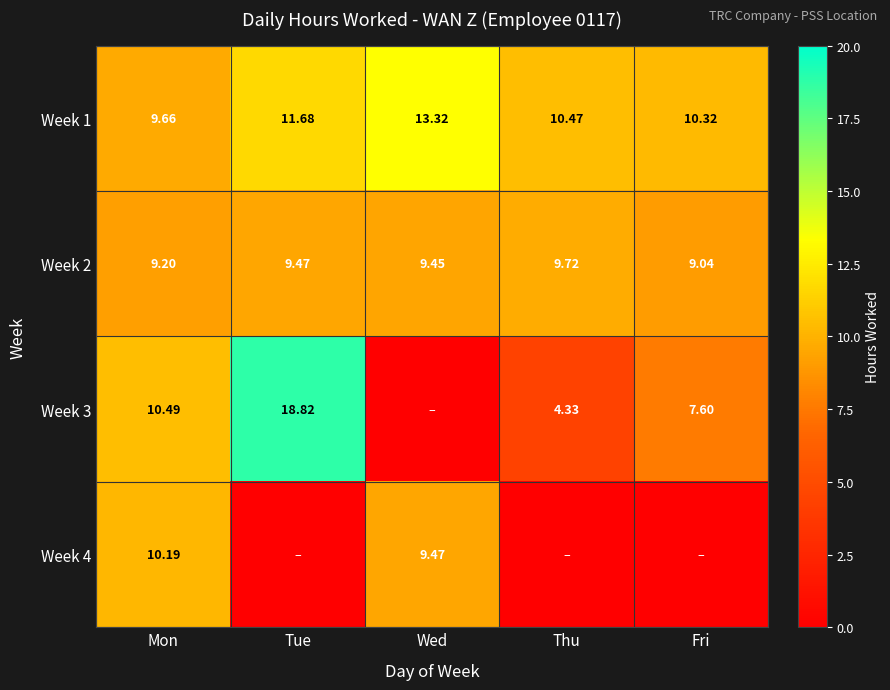

List the labels in order of Week 1 value, smallest first.

Mon, Fri, Thu, Tue, Wed